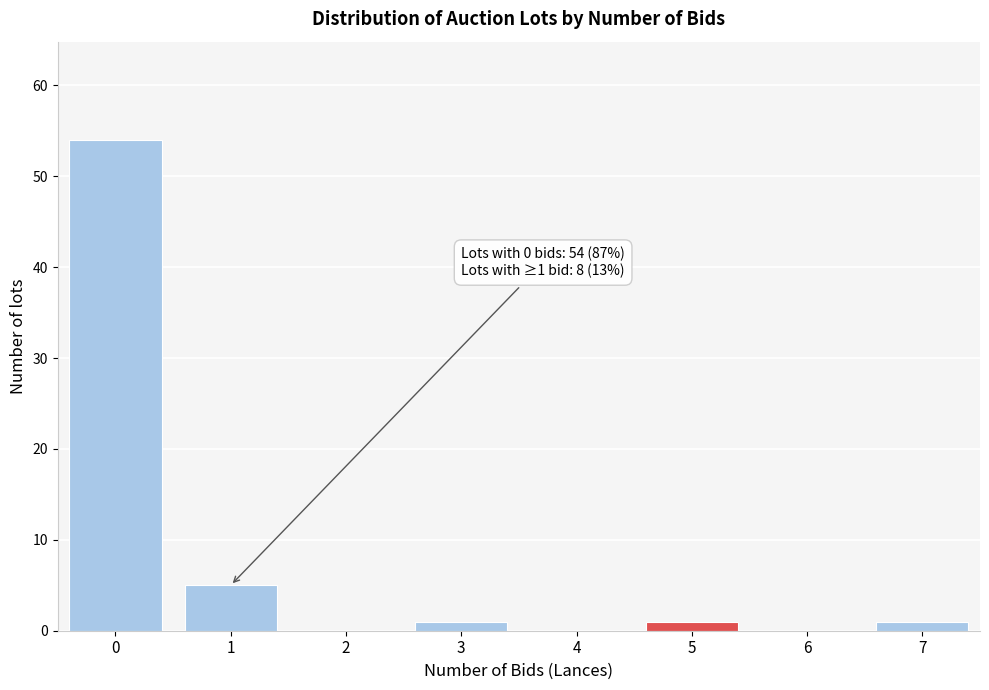

Reading left to right, what are all the values shown in this chart?

0=54	1=5	2=0	3=1	4=0	5=1	6=0	7=1